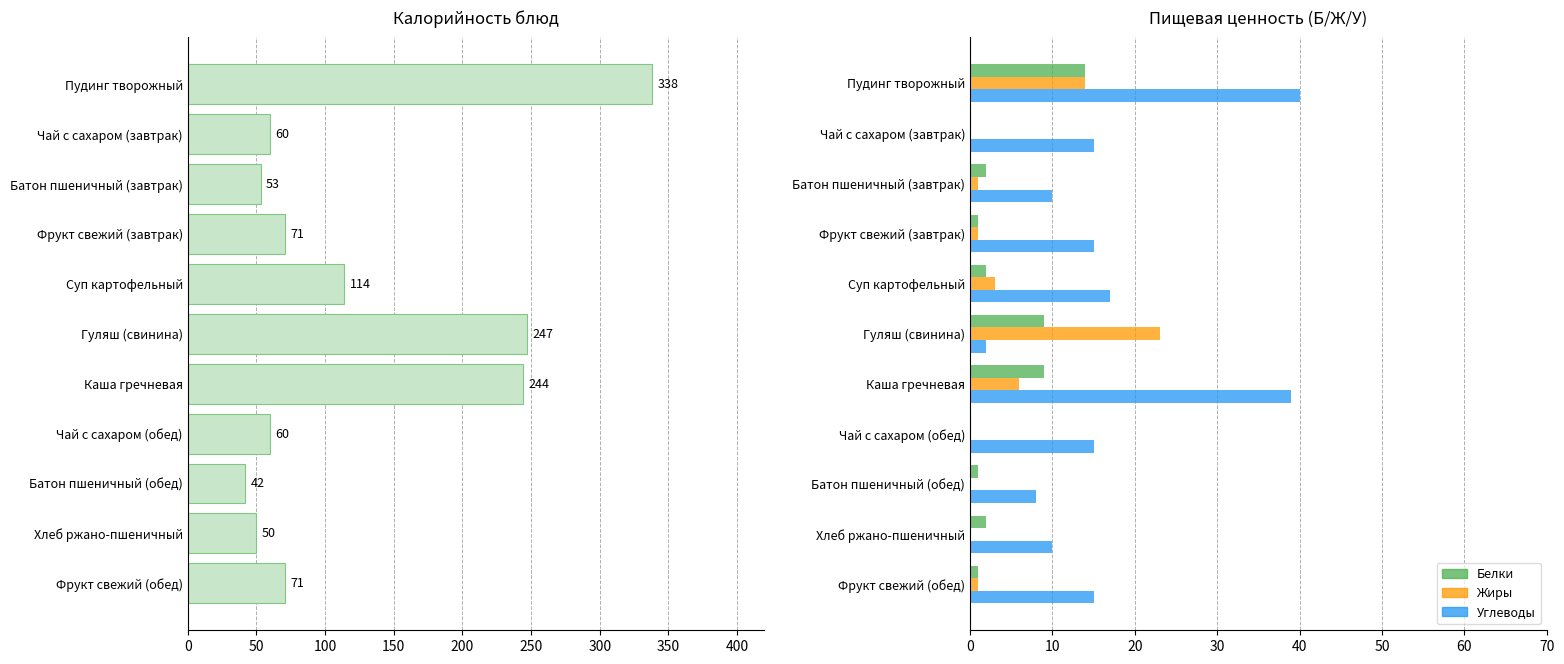

At how many categories does at least one series exceed 325?

1